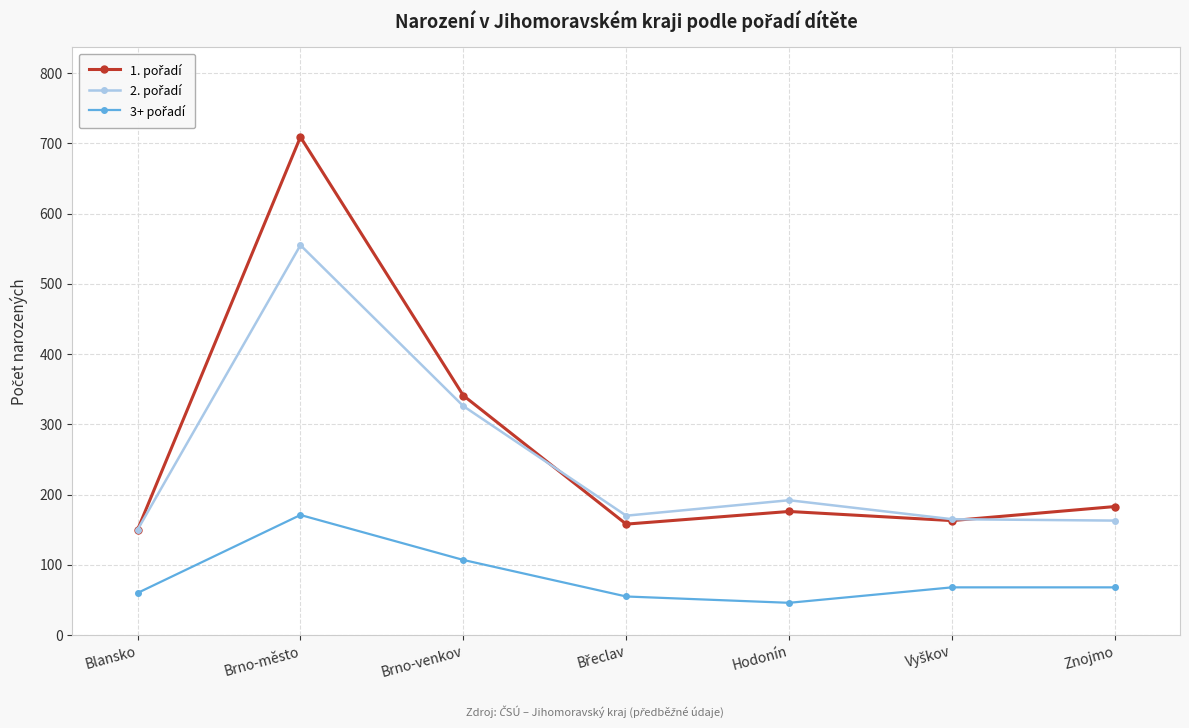

What is the maximum value shown in the chart?

709